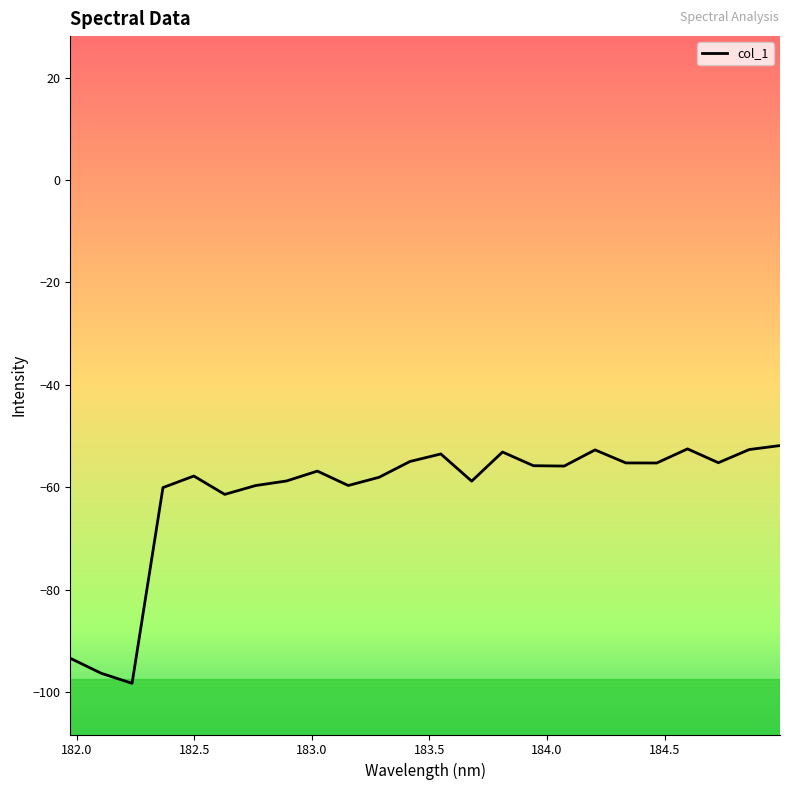

What is the difference between the maximum and minimum values?

46.5